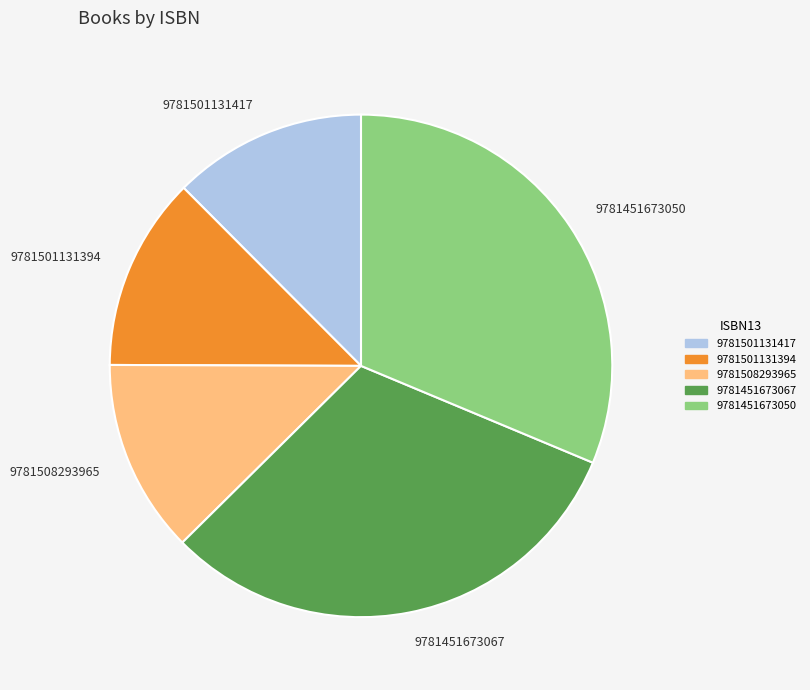

The 9781508293965 slice represents 1% of the pie. True or false?

False